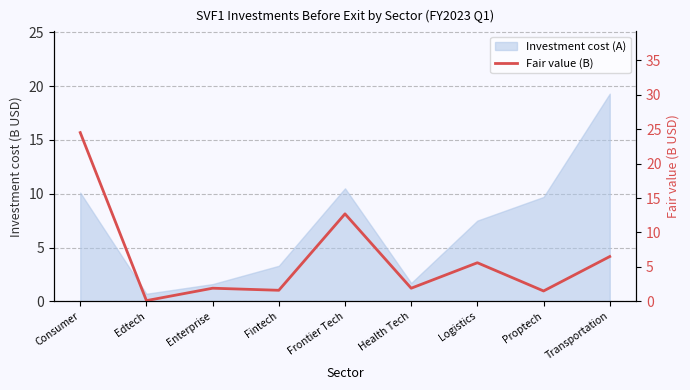

Is it true that the value at Consumer is 24.5?

True